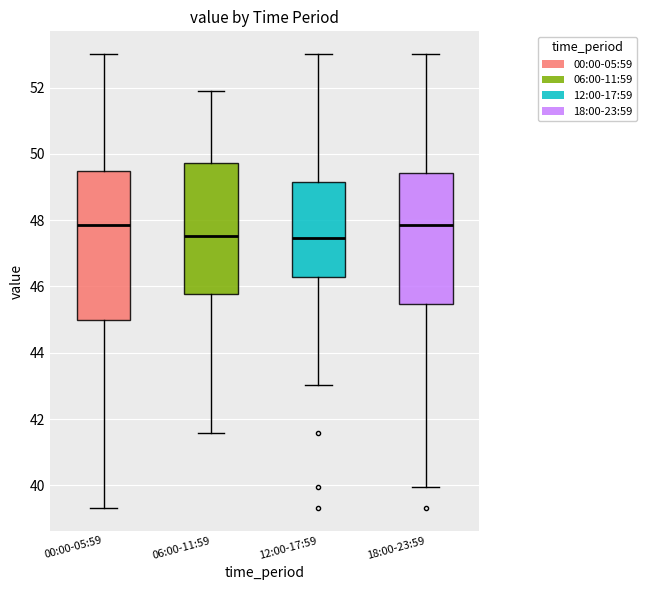

Reading left to right, transcribe this box plot: for each box, give where its median line is, the range the box spans, and where its two whiskers end, as read against the y-axis. The values are not printed on the chart, so give them approximately, as read against the axis.

00:00-05:59: median 47.8, box 45.0 to 49.4, whiskers 39.4 to 53.0
06:00-11:59: median 47.6, box 45.8 to 49.8, whiskers 41.6 to 51.8
12:00-17:59: median 47.4, box 46.2 to 49.2, whiskers 43.0 to 53.0
18:00-23:59: median 47.8, box 45.4 to 49.4, whiskers 40.0 to 53.0